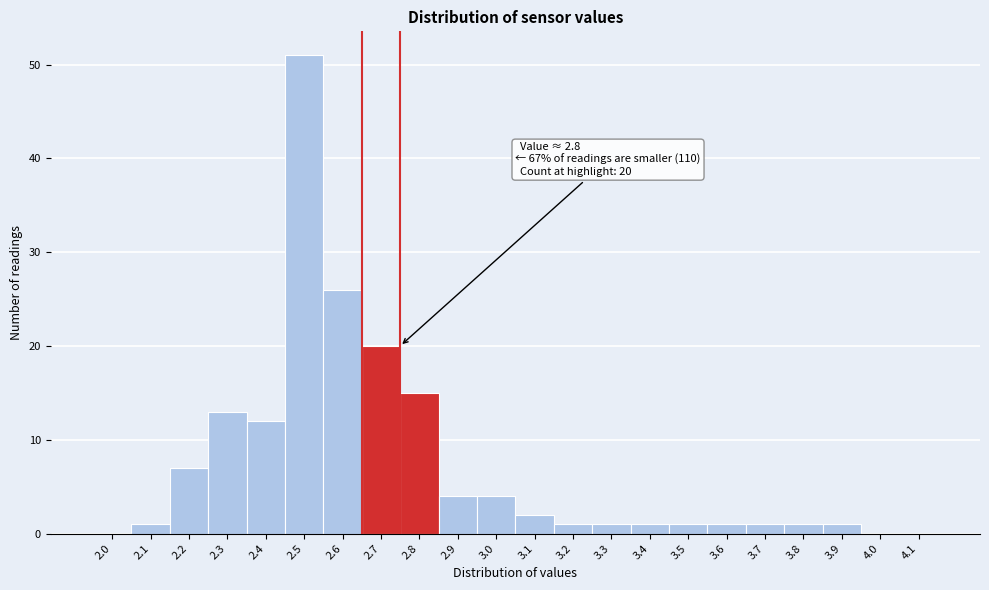

Reading right to left, extract all data points from this chart.

4.1=0	4.0=0	3.9=1	3.8=1	3.7=1	3.6=1	3.5=1	3.4=1	3.3=1	3.2=1	3.1=2	3.0=4	2.9=4	2.8=15	2.7=20	2.6=26	2.5=51	2.4=12	2.3=13	2.2=7	2.1=1	2.0=0